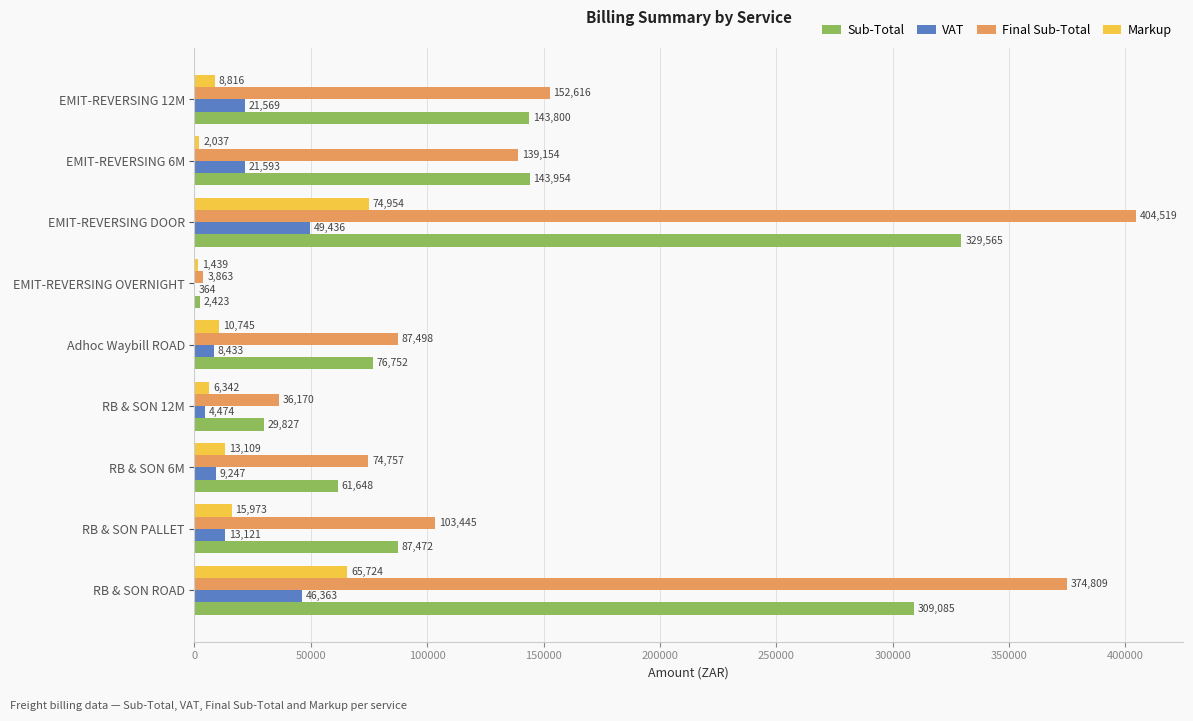

What is the maximum value shown in the chart?

404518.9